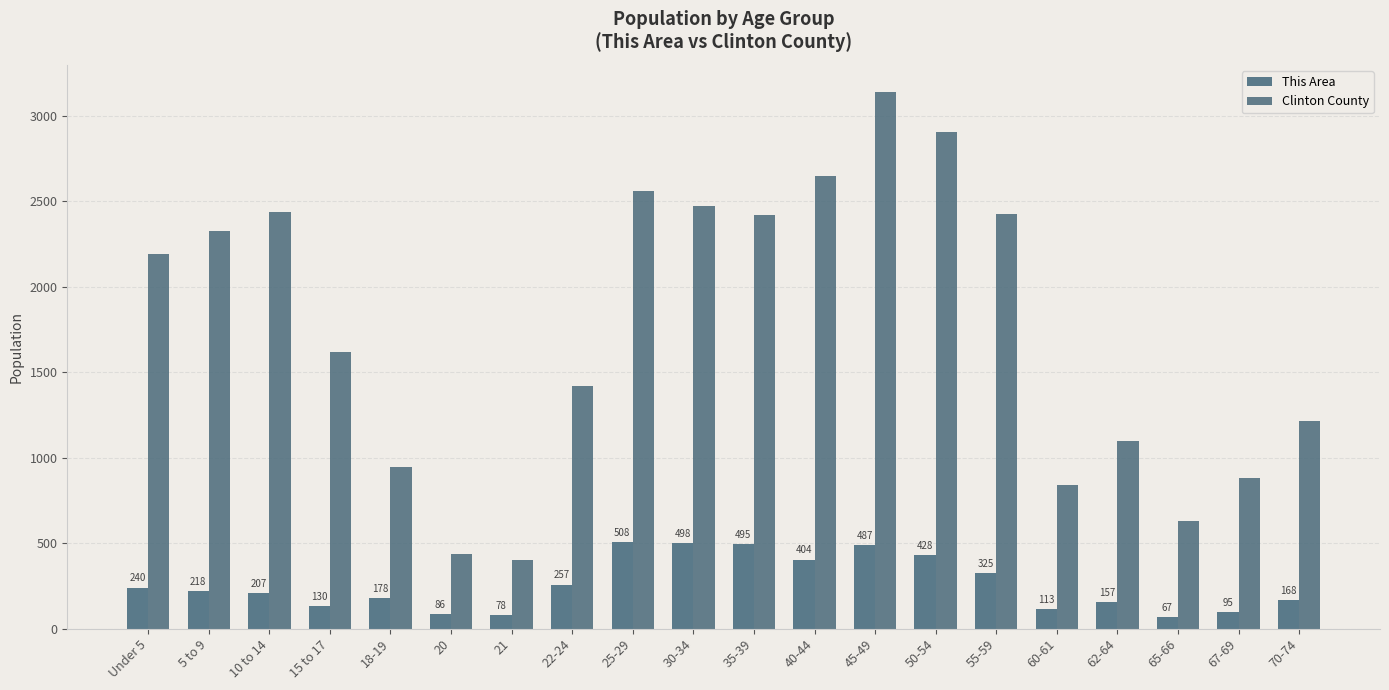

Between 18-19 and 70-74, which series saw the biggest shift?

Clinton County